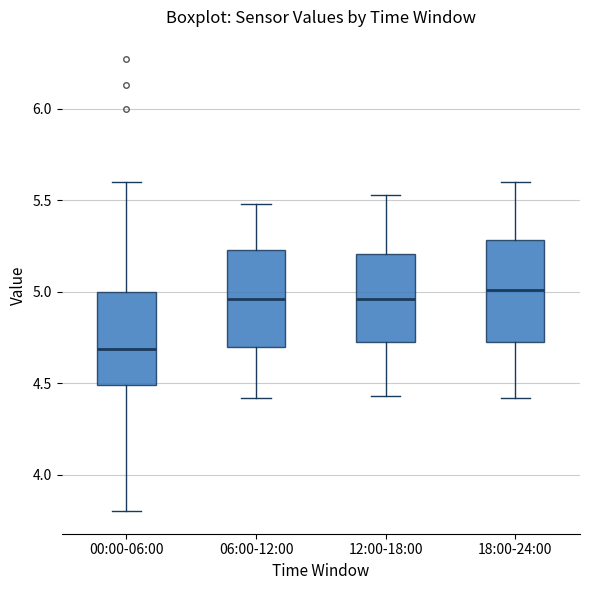

Reading left to right, read every box against the y-axis: the position of its median line, the range the box covers, and the ends of its whiskers. The values are not printed on the chart, so give them approximately, as read against the axis.

00:00-06:00: median 4.70, box 4.50 to 5.00, whiskers 3.80 to 5.60
06:00-12:00: median 4.95, box 4.70 to 5.25, whiskers 4.40 to 5.50
12:00-18:00: median 4.95, box 4.70 to 5.20, whiskers 4.45 to 5.55
18:00-24:00: median 5.00, box 4.75 to 5.30, whiskers 4.40 to 5.60